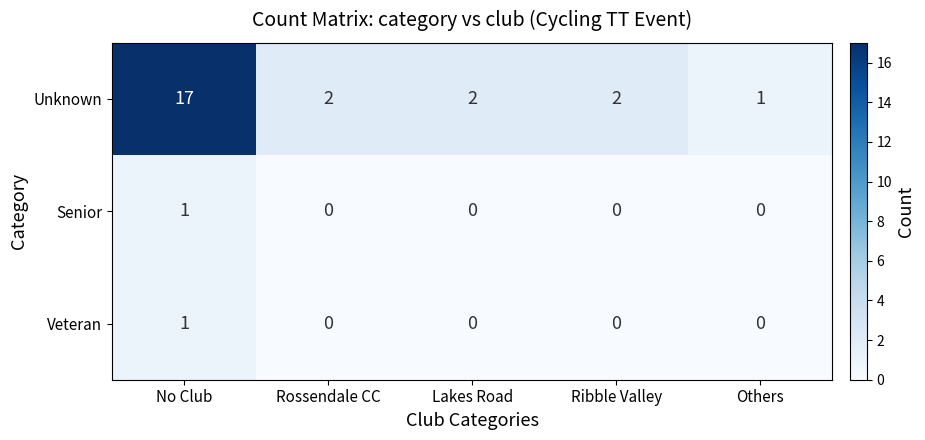

Which series has the largest range (max minus min)?

Unknown